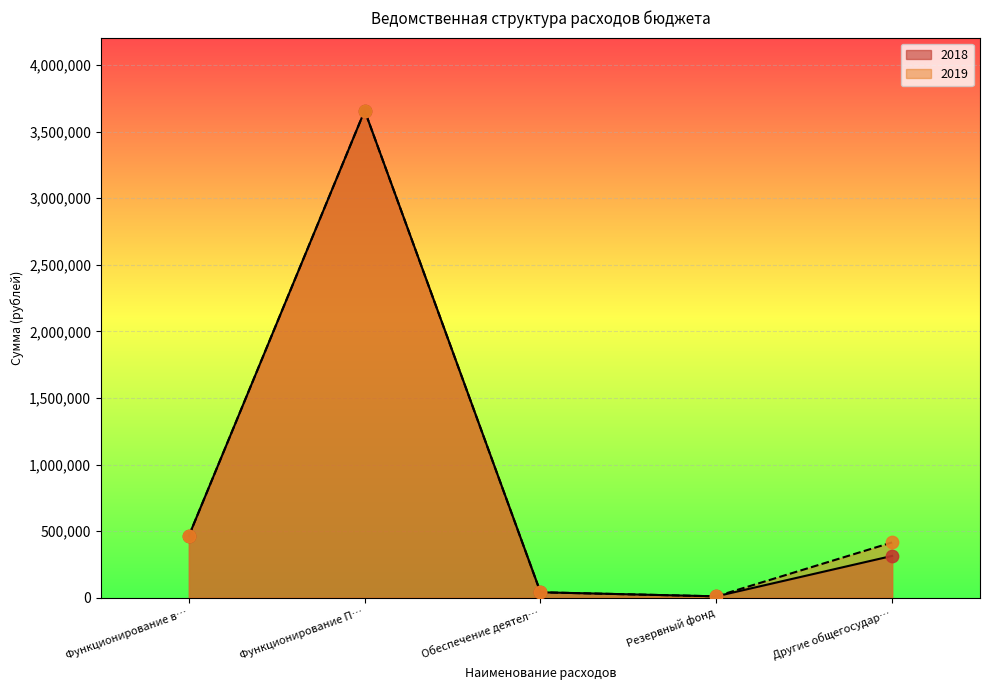

At which category is the sum across all series the highest?

Функционирование П…